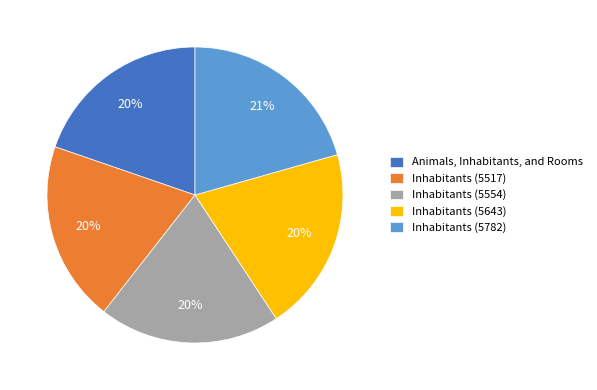

Is it true that Inhabitants (5517) is 32% of the pie?

False